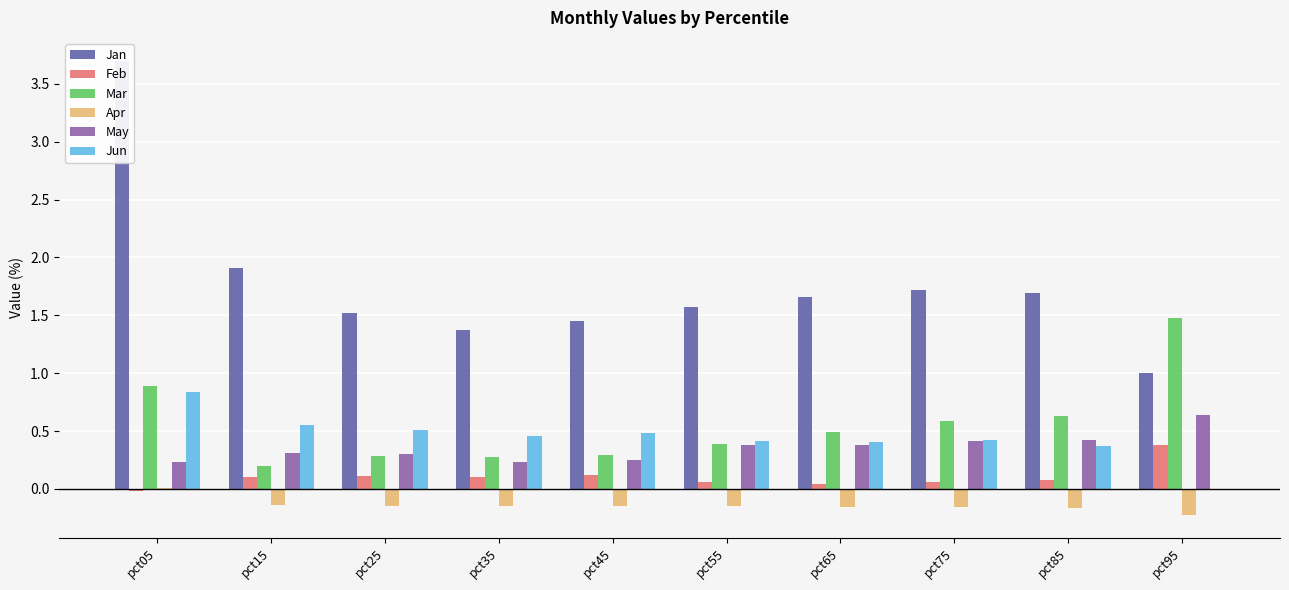

What is the value of the Jun bar at the 7th from the left?

0.4